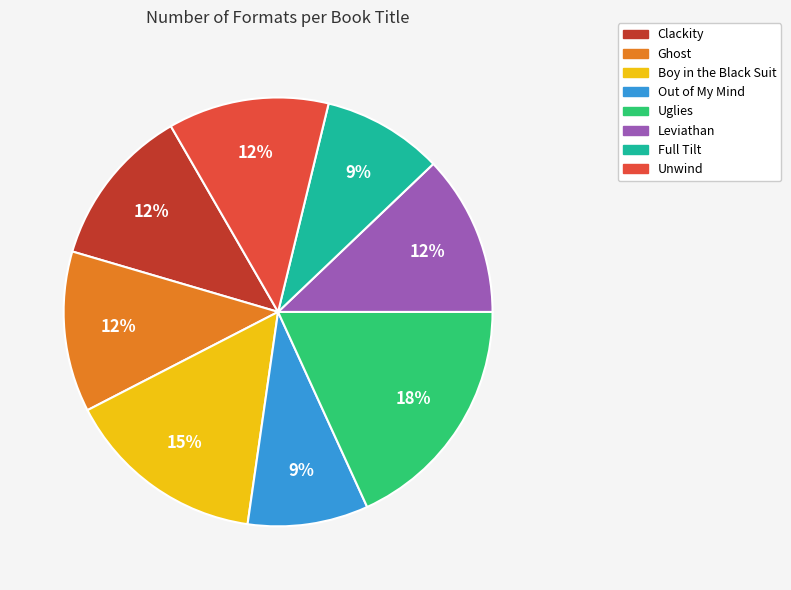

To the nearest percent, what is the average slice percentage?

12%